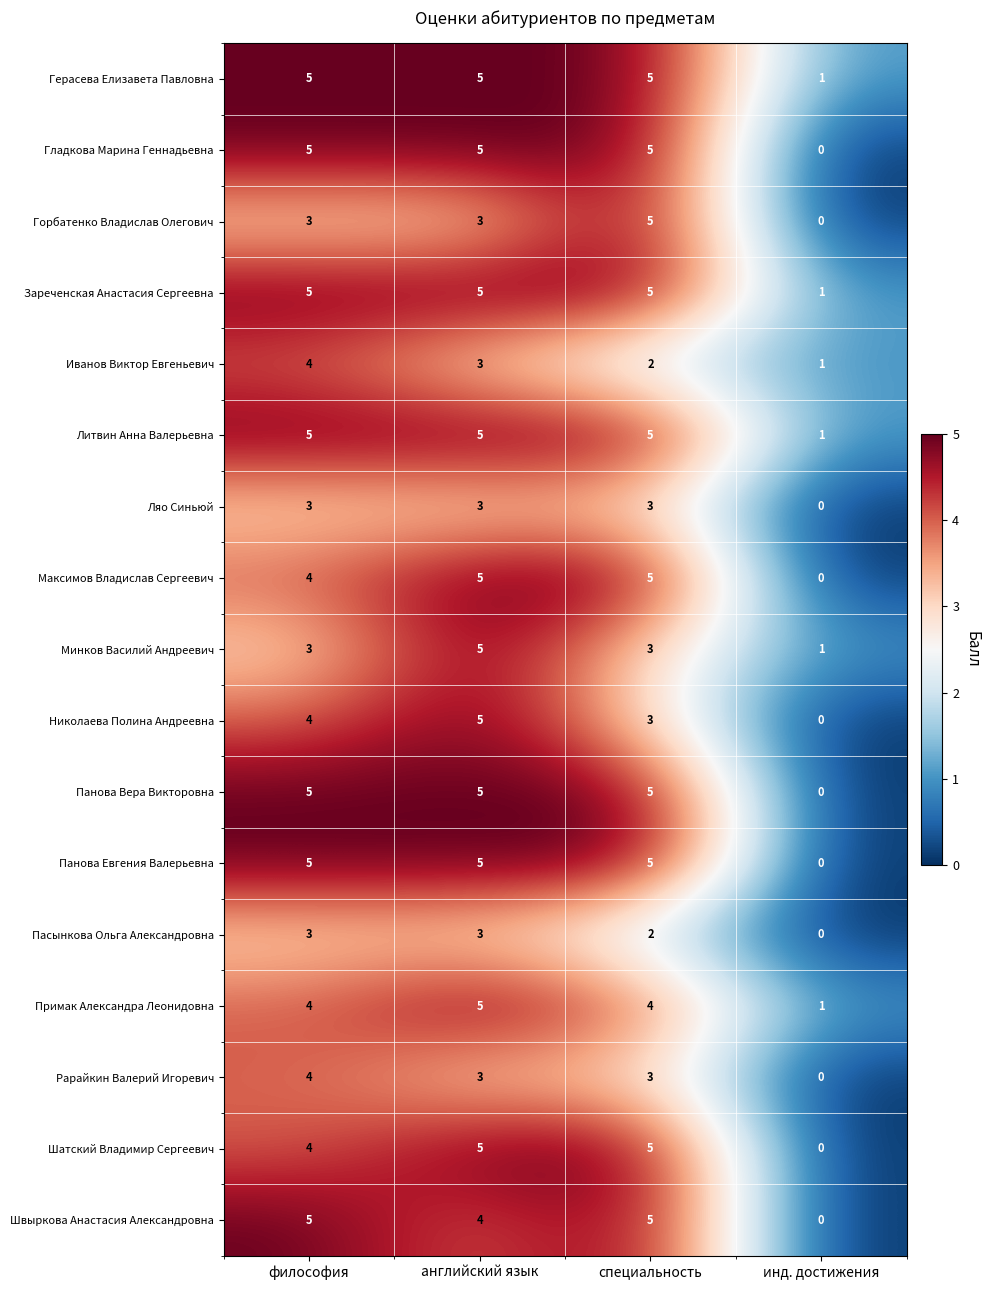

What is the total value across all series at инд. достижения?

6